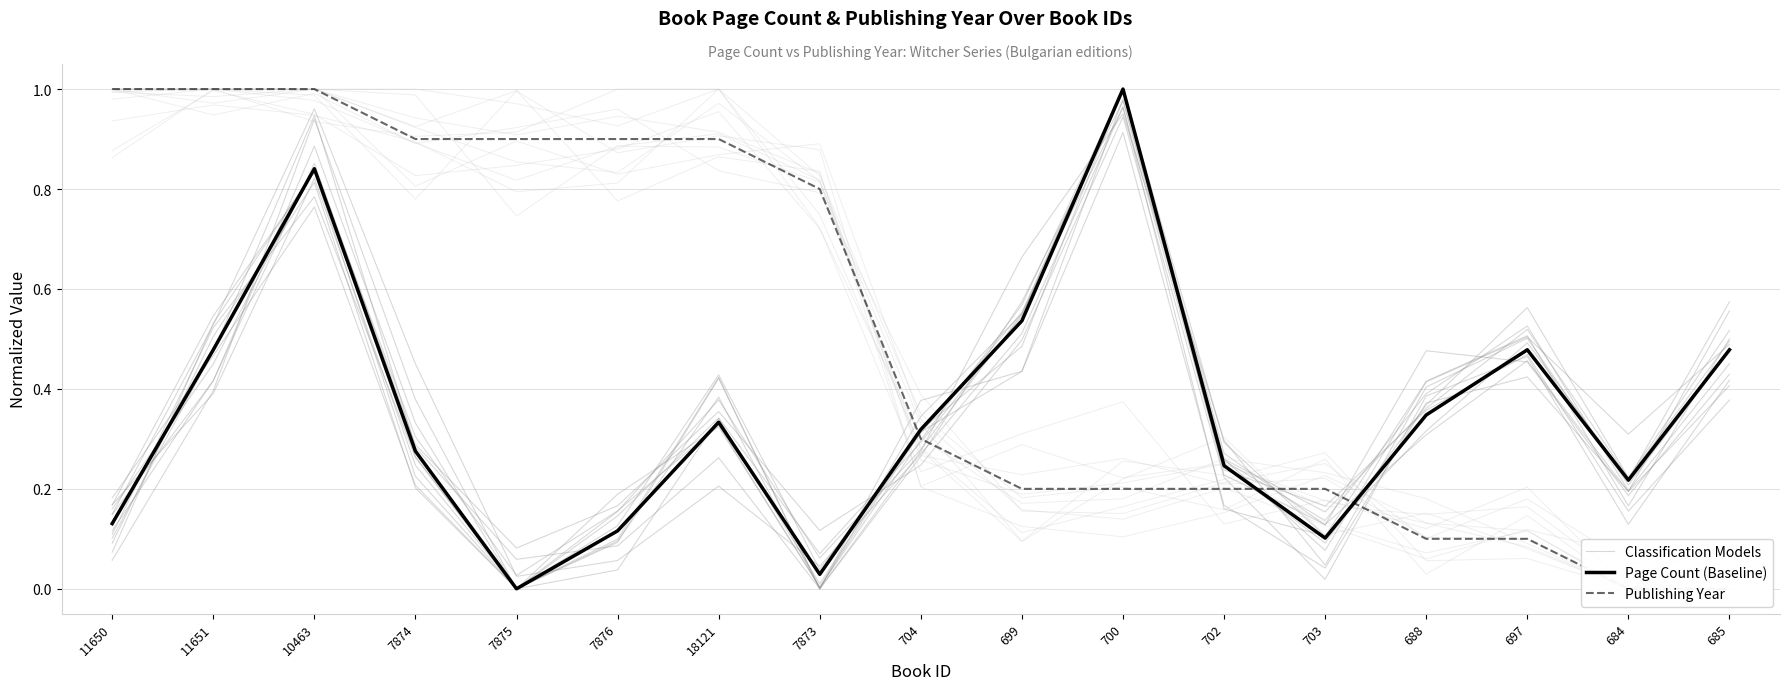

The value of Classification Models at 700 is 1.4. True or false?

False